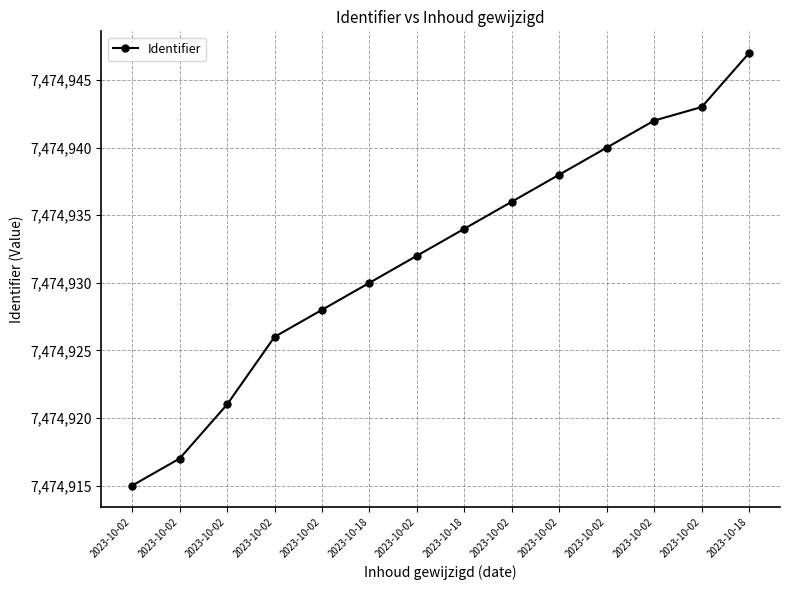

True or false: the data has more than 0 interior local peaks.

False